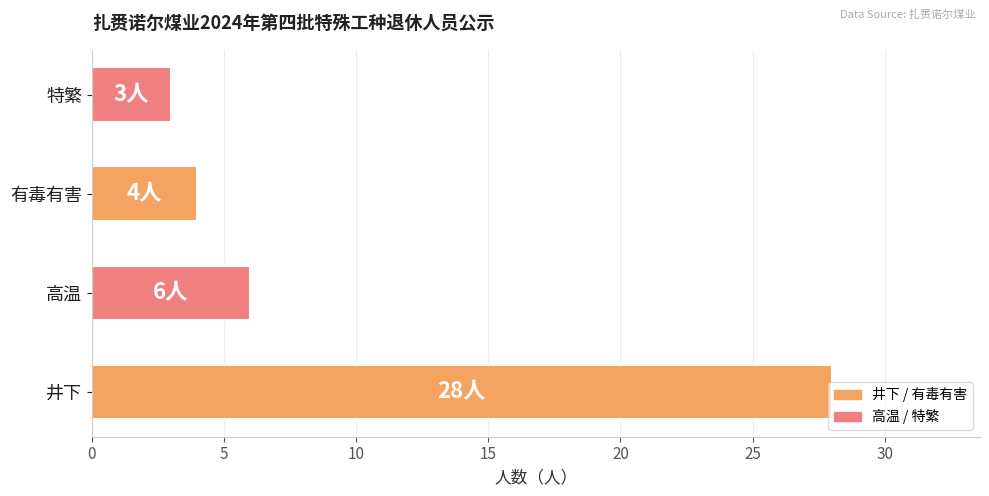

List the labels in order of value, largest first.

井下, 高温, 有毒有害, 特繁